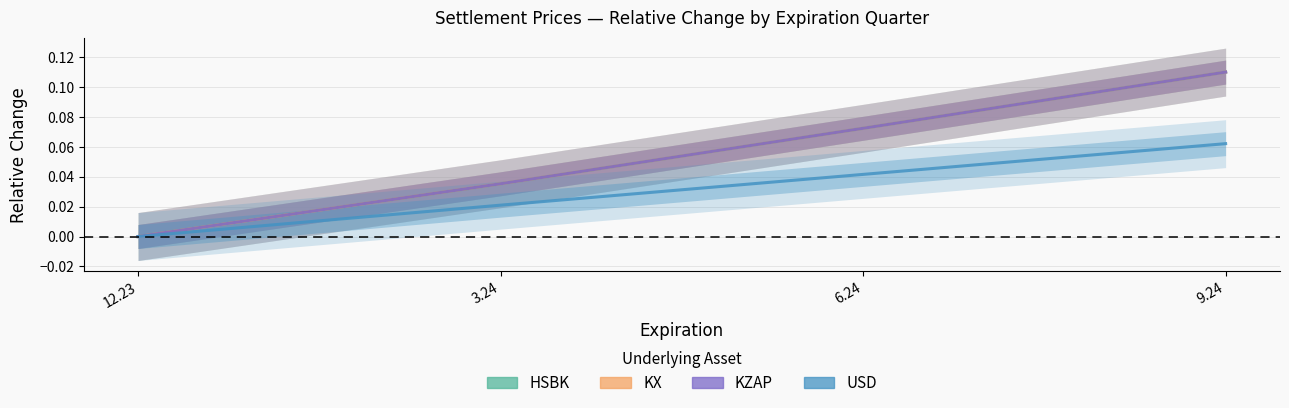

What are all the series names shown in the legend?

HSBK, KX, KZAP, USD